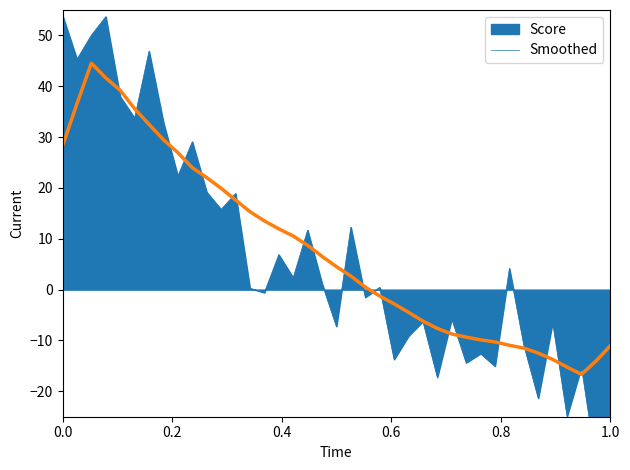

What is the lowest value of the Smoothed series?

-16.7